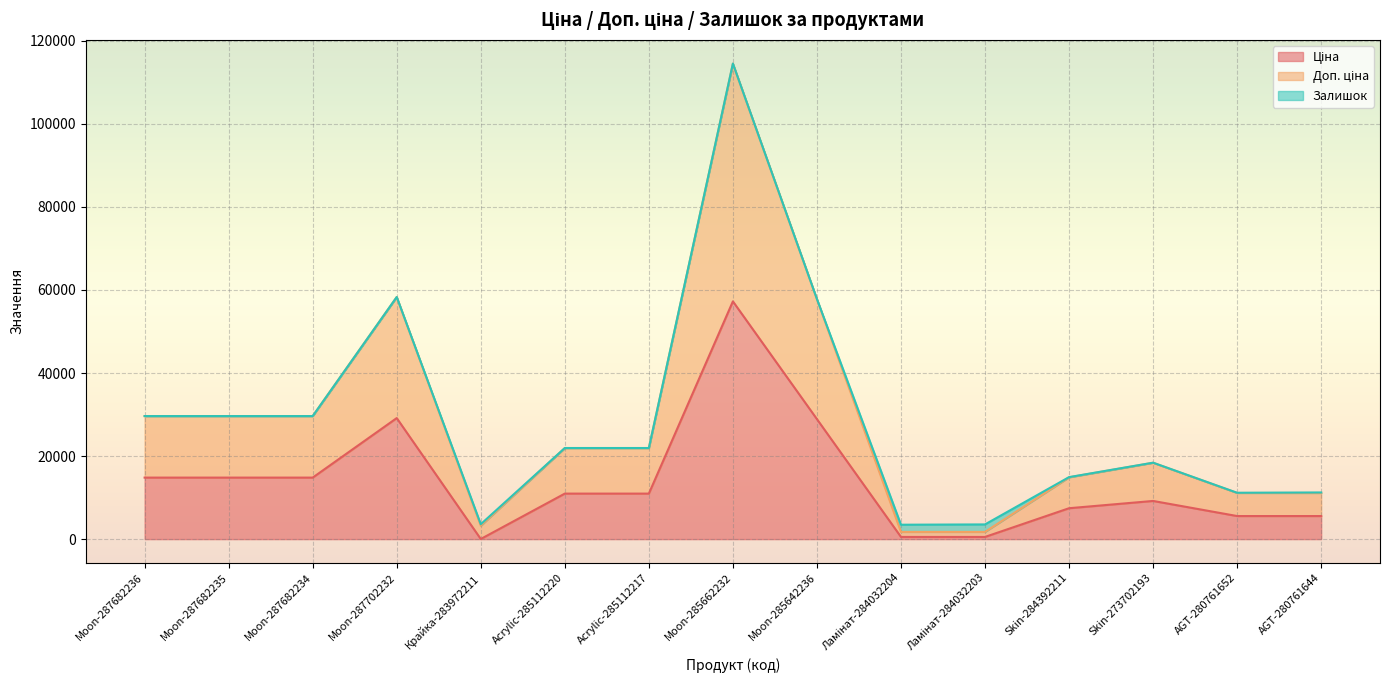

Between Крайка-283972211 and Skin-273702193, which is larger?

Skin-273702193